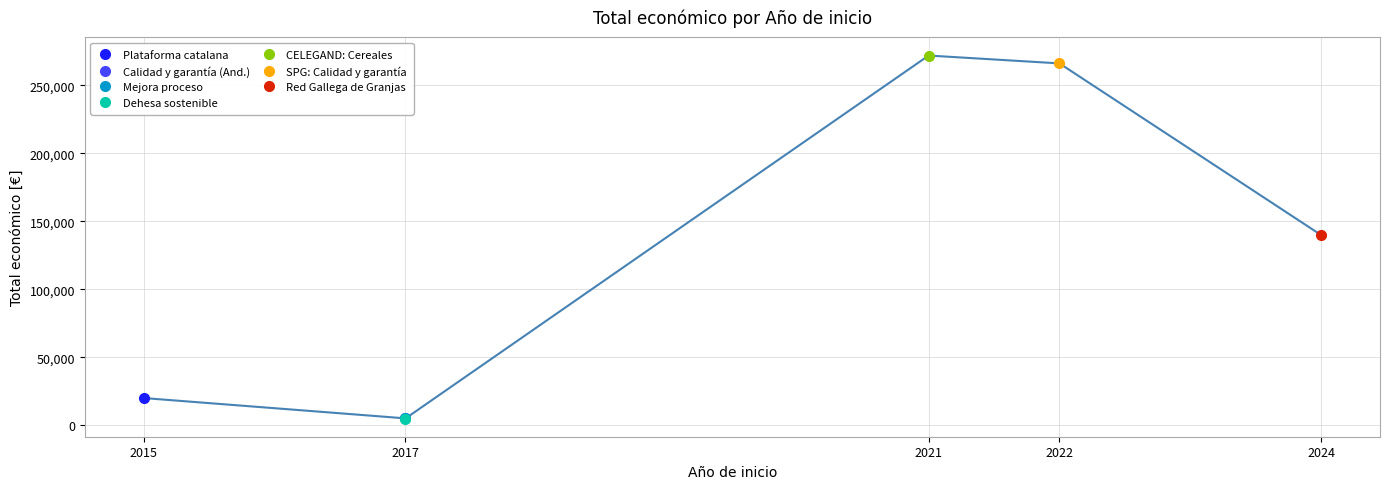

At which category does the chart reach its minimum across all series?

2017